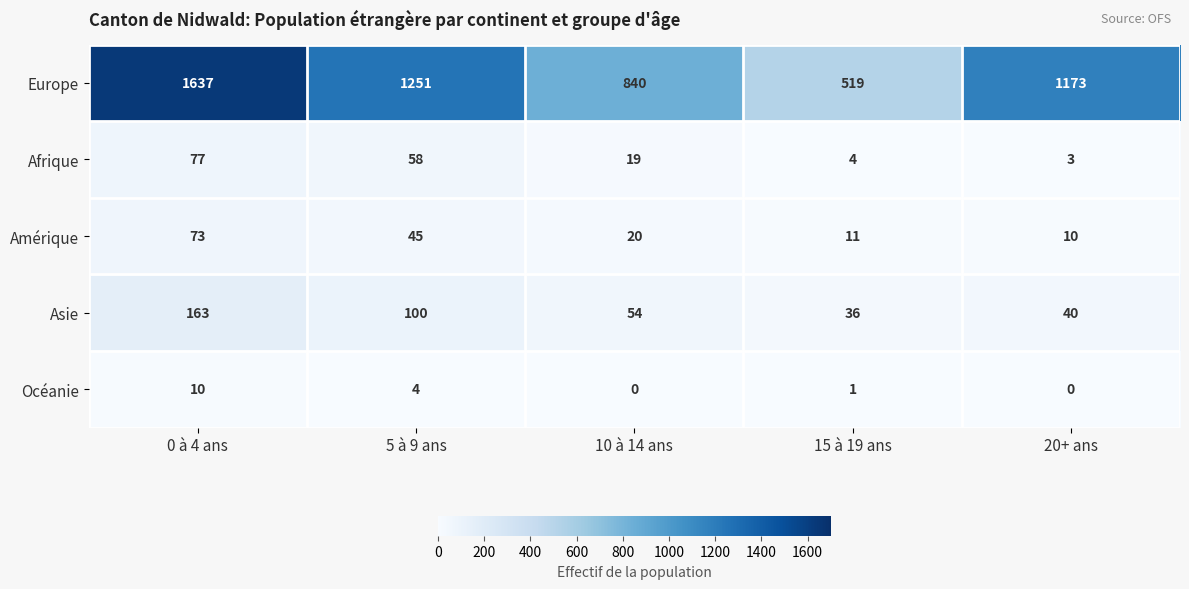

Which series has the widest spread of values?

Europe